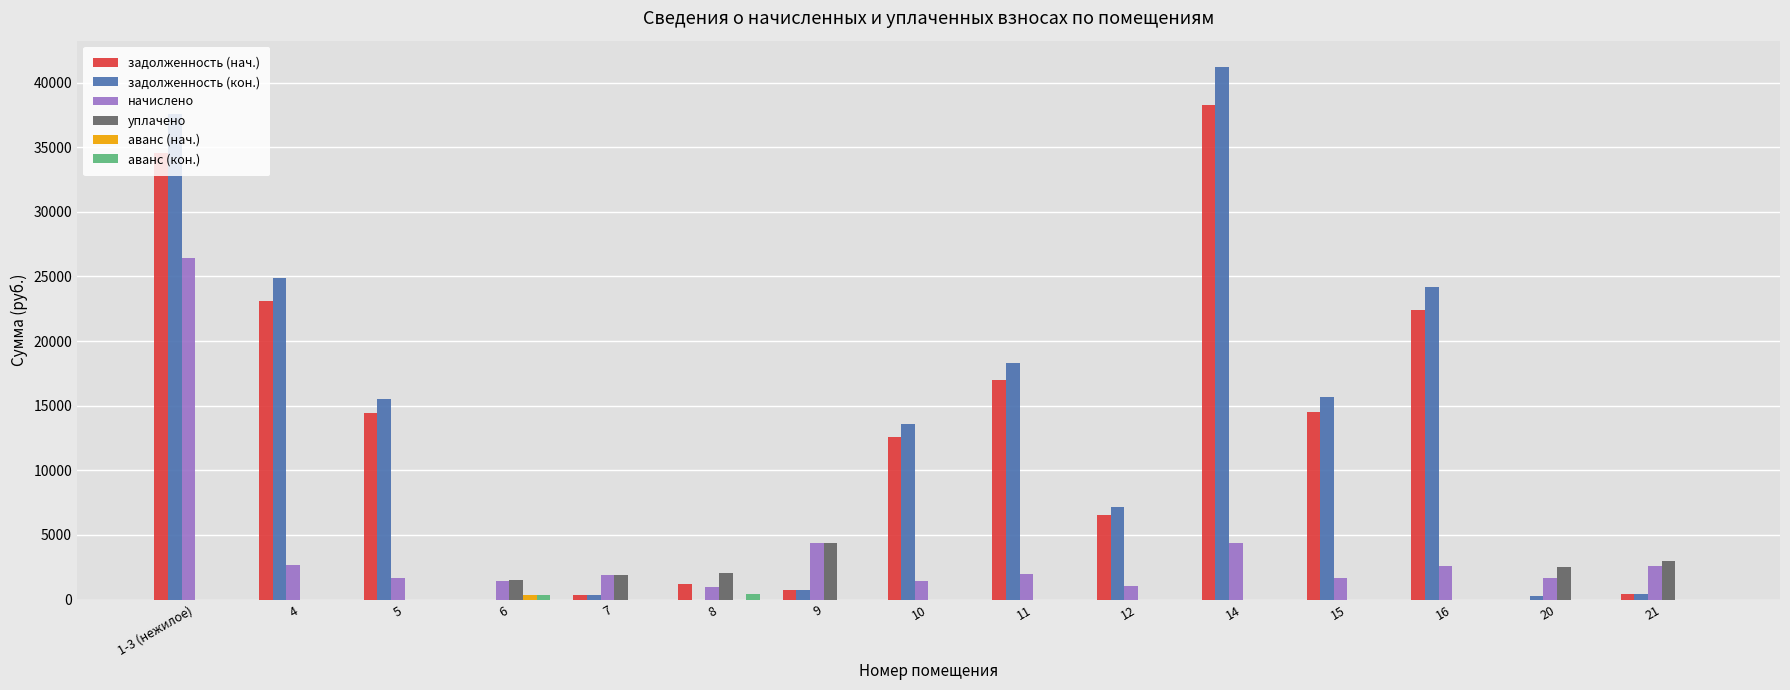

What is the difference between the начислено values at 16 and 15?

906.3